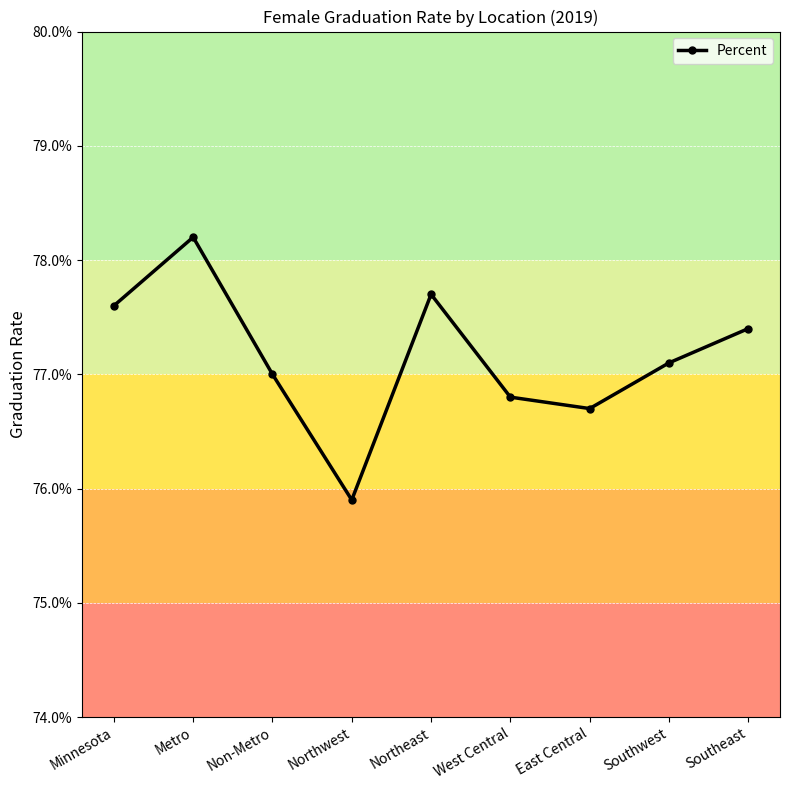

Does the chart have visible grid lines?

Yes